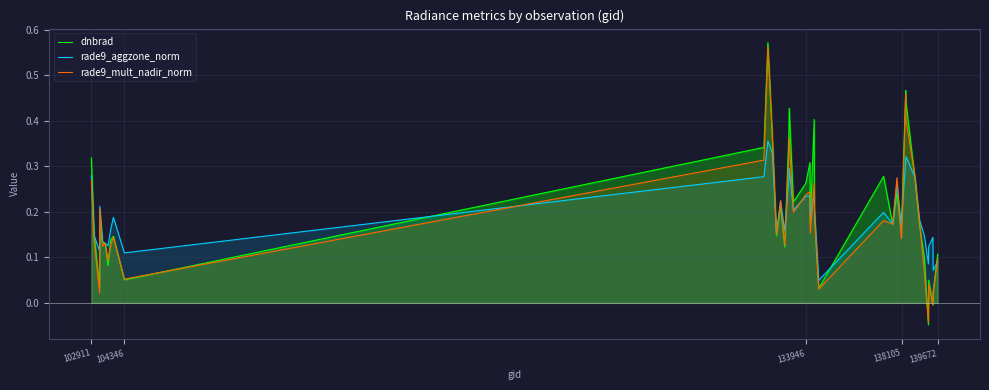

Which series has the largest range (max minus min)?

dnbrad